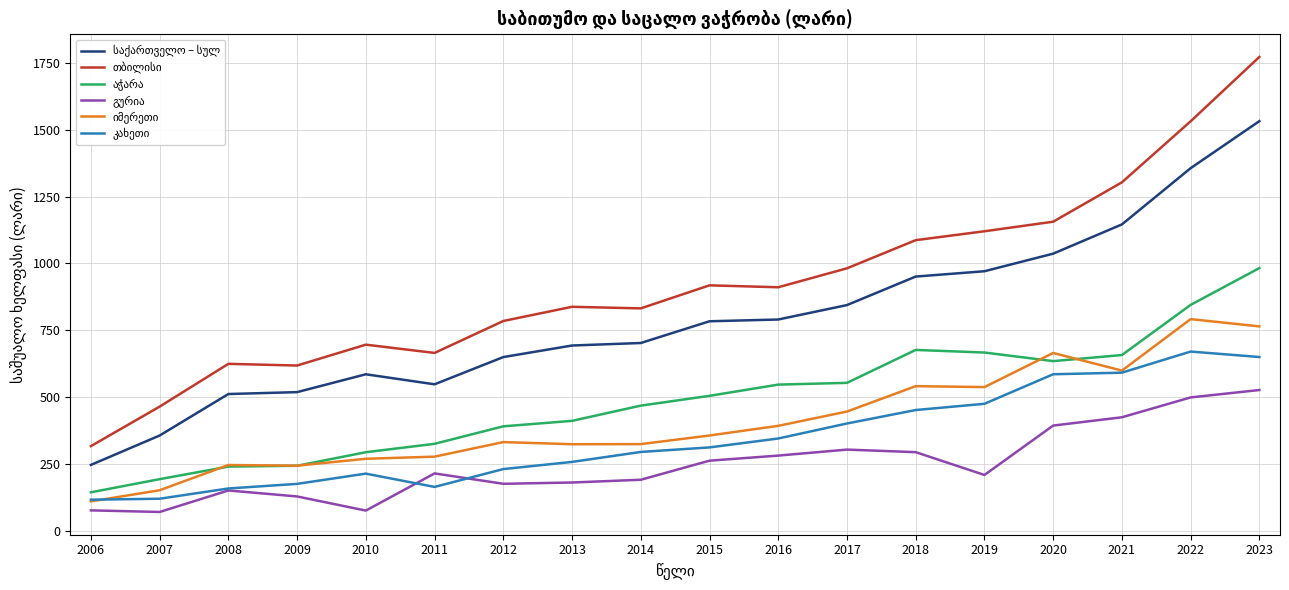

Which label corresponds to the largest value in the chart?

2023